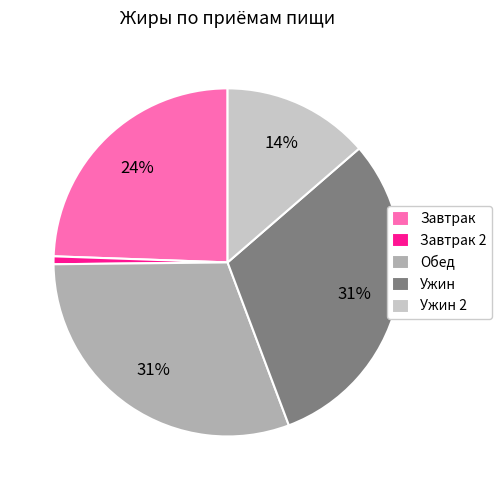

Is there any slice that represents more than half of the pie?

No